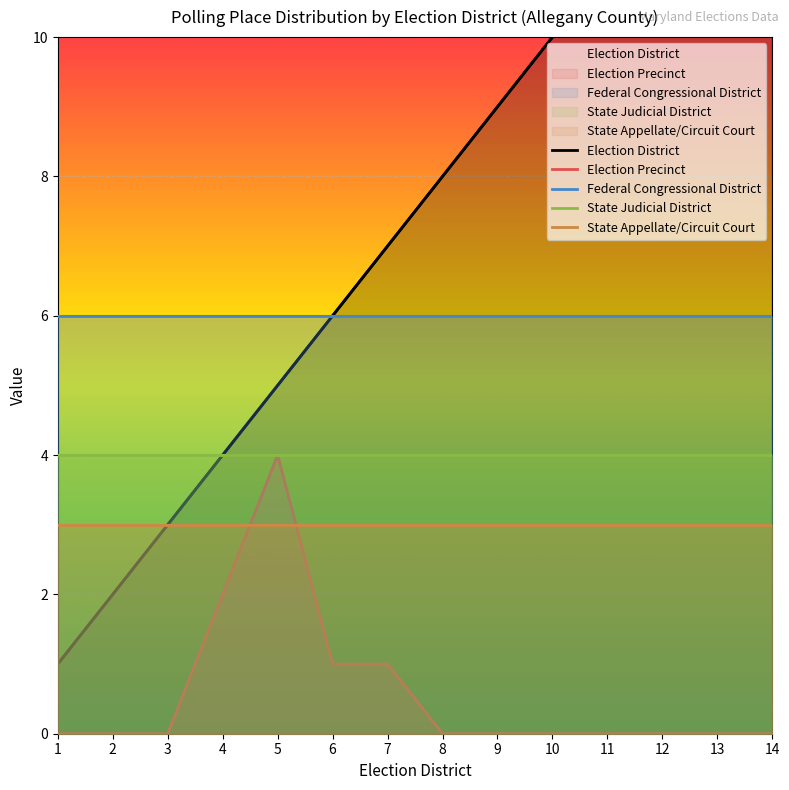

What is the value of the Federal Congressional District point at the 6th from the left?

6